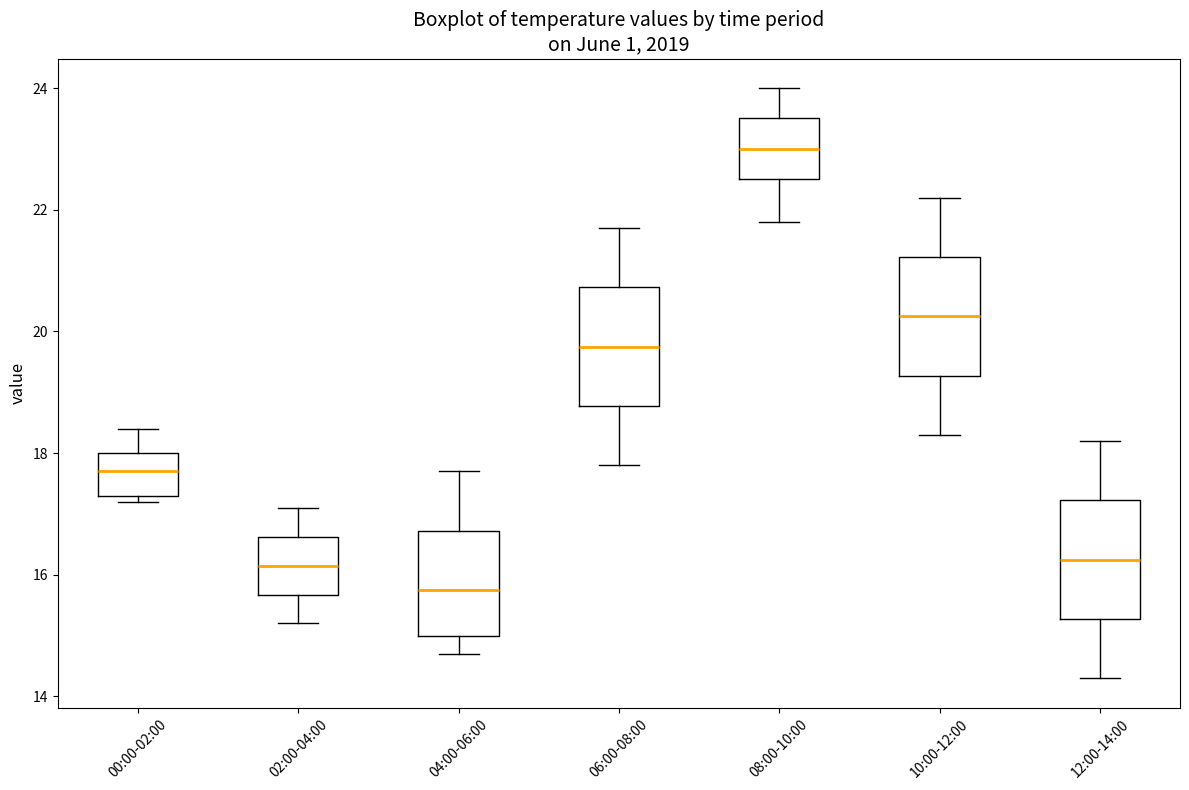

Where is the upper edge of the box for 02:00-04:00 on the y-axis? The values are not printed on the chart, so give them approximately, as read against the axis.

16.6